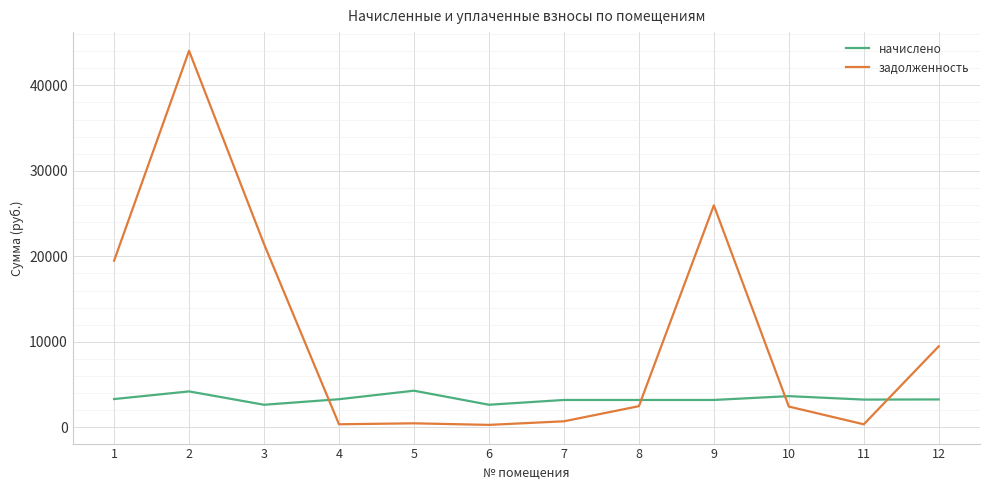

Which series ends up on top after the final intersection of начислено and задолженность?

задолженность